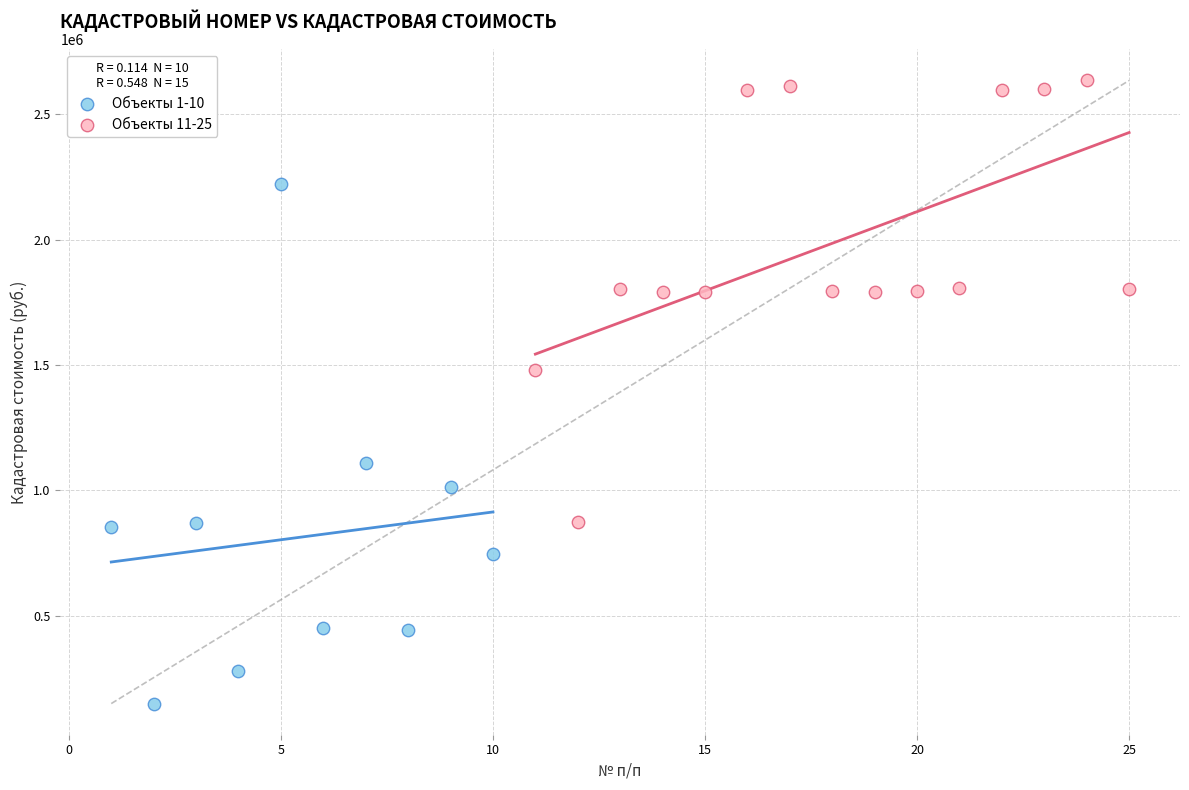

Which series has the widest spread of Y values?

Объекты 1-10